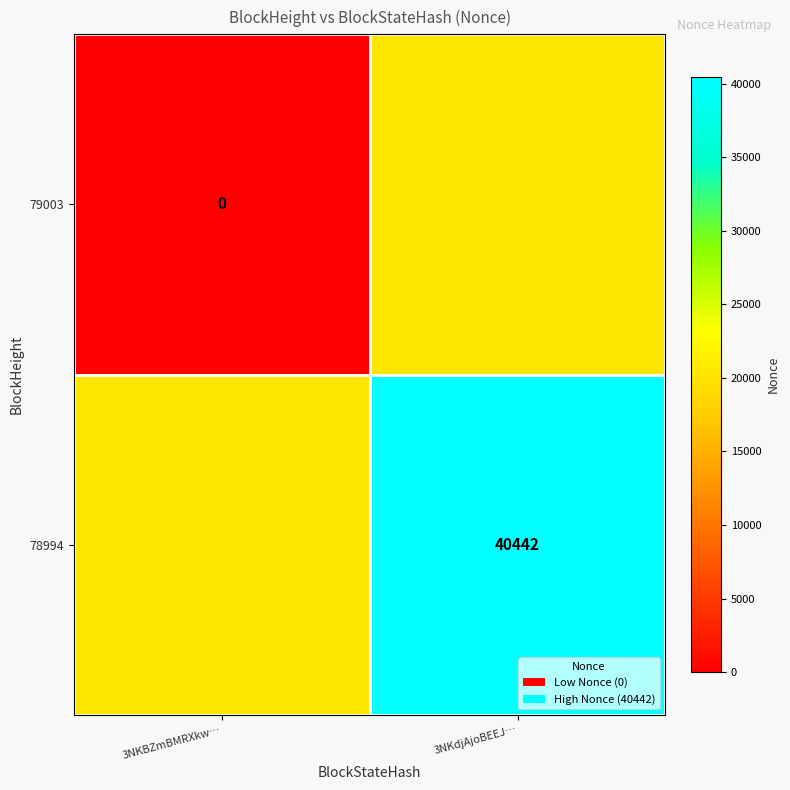

Is the value of 78994 at 3NKdjAjoBEEJ… greater than the value of 79003 at 3NKBZmBMRXkw…?

Yes